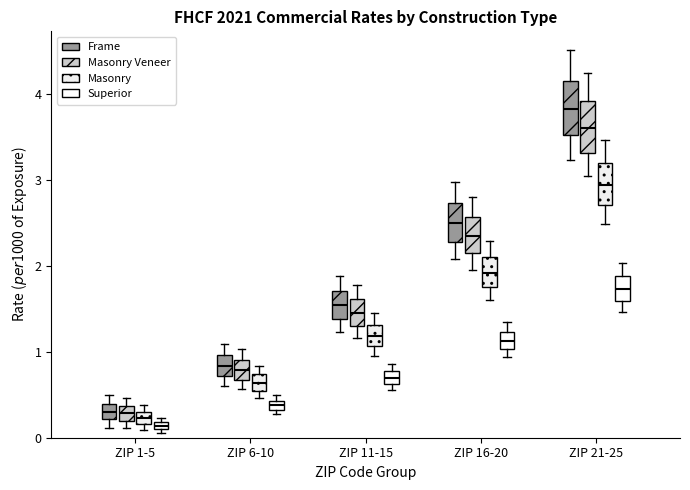

Where is the upper edge of the box for ZIP 1-5 (Masonry Veneer) on the y-axis? The values are not printed on the chart, so give them approximately, as read against the axis.

0.4